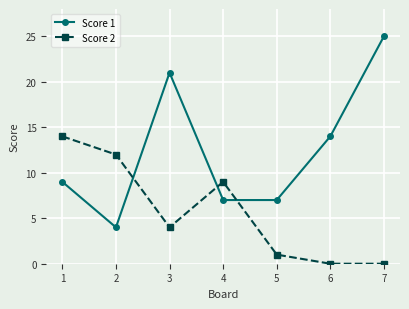

Does the chart display data point markers on the line(s)?

Yes